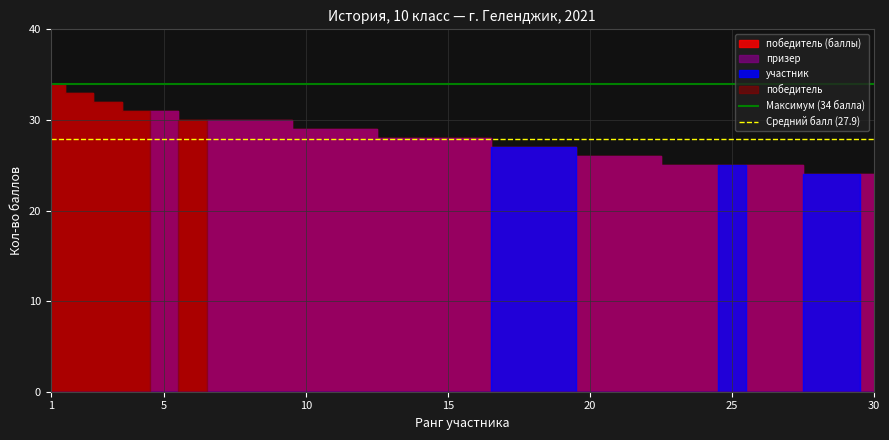

What is the sum of the Максимум (34 балла) values at 1 and 5?

68.0